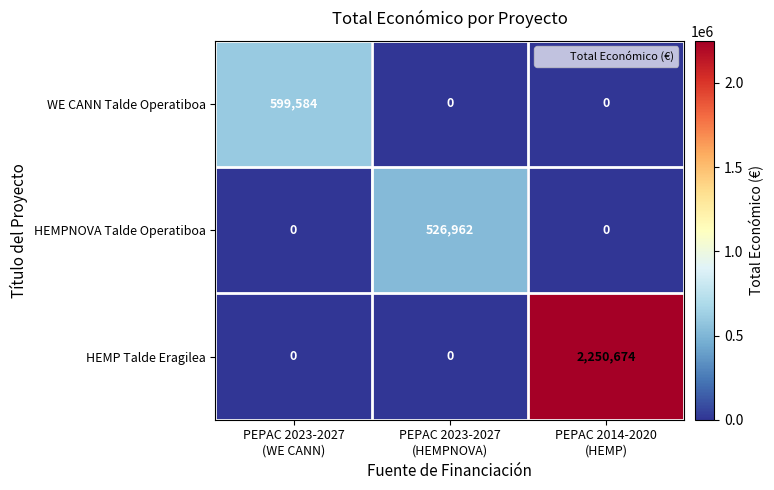

What is the spread (max minus min) of values at PEPAC 2014-2020
(HEMP)?

2250674